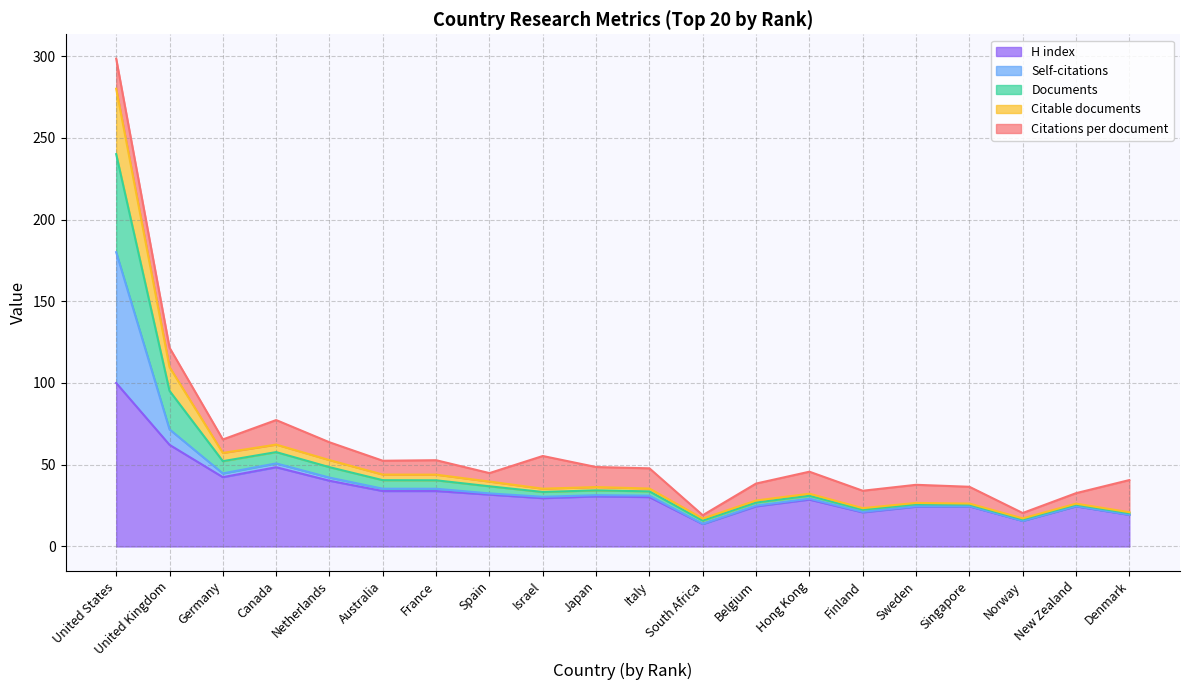

True or false: Citable documents and Documents intersect in this chart.

False